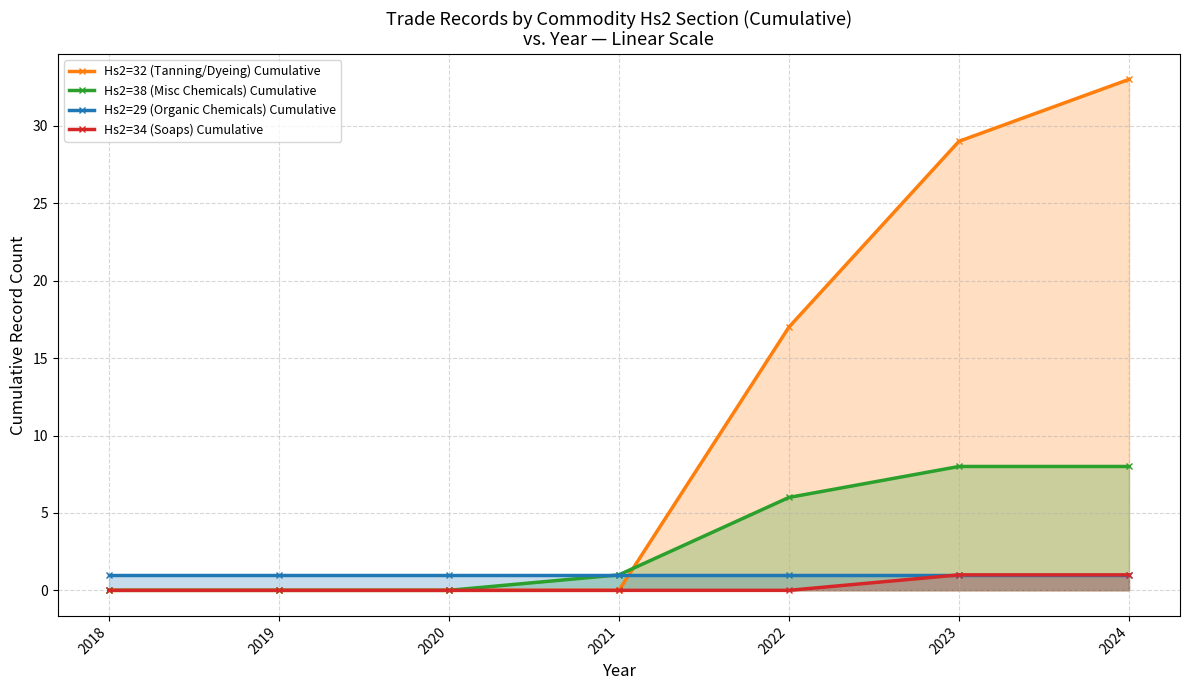

Reading left to right, what are all the values shown in this chart?

Hs2=32 (Tanning/Dyeing) Cumulative: 2018=0	2019=0	2020=0	2021=0	2022=17	2023=29	2024=33
Hs2=38 (Misc Chemicals) Cumulative: 2018=0	2019=0	2020=0	2021=1	2022=6	2023=8	2024=8
Hs2=29 (Organic Chemicals) Cumulative: 2018=1	2019=1	2020=1	2021=1	2022=1	2023=1	2024=1
Hs2=34 (Soaps) Cumulative: 2018=0	2019=0	2020=0	2021=0	2022=0	2023=1	2024=1